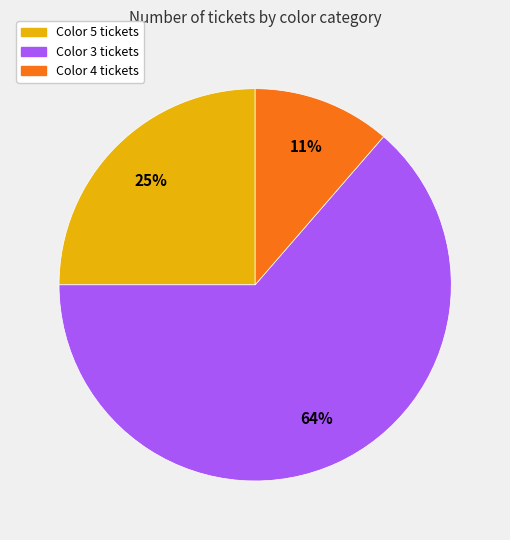

Is there a majority slice in this chart?

Yes